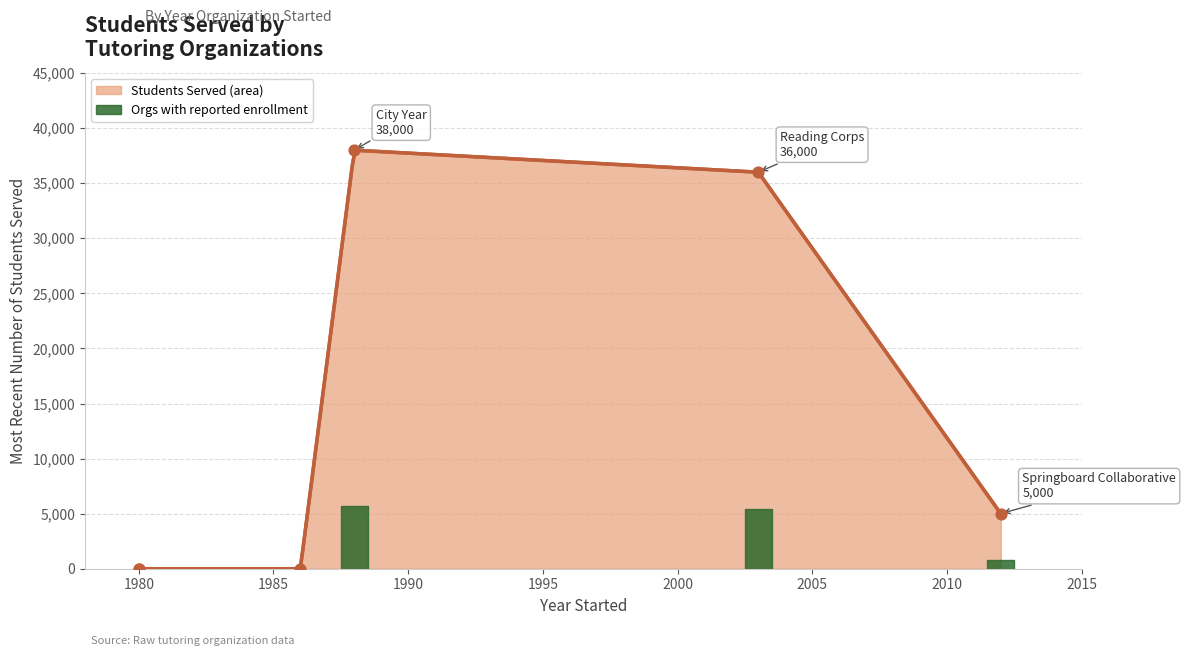

Which series reaches the minimum Y coordinate?

Students Served